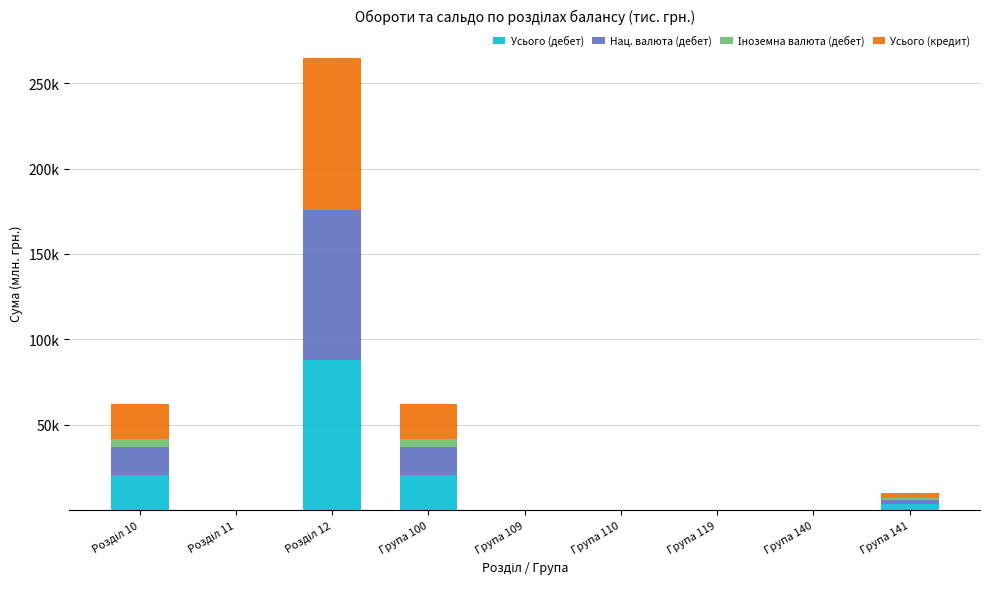

What is the sum of all Іноземна валюта (дебет) values?

9816.8